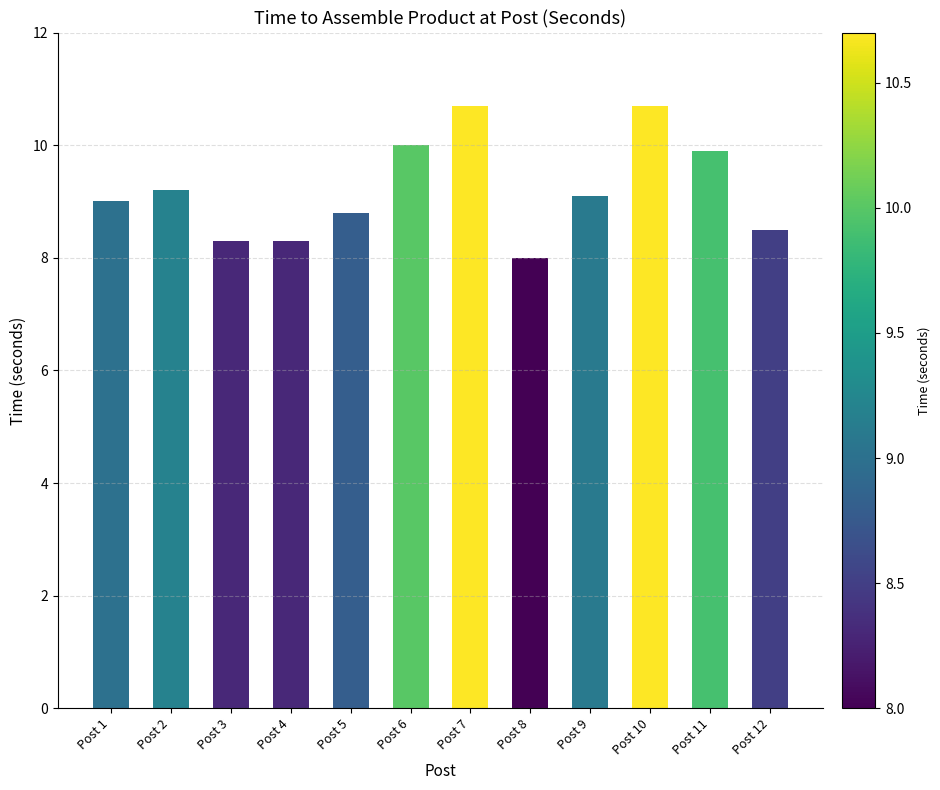

Reading right to left, what are all the values shown in this chart?

Post 12=8.5	Post 11=9.9	Post 10=10.7	Post 9=9.1	Post 8=8.0	Post 7=10.7	Post 6=10.0	Post 5=8.8	Post 4=8.3	Post 3=8.3	Post 2=9.2	Post 1=9.0